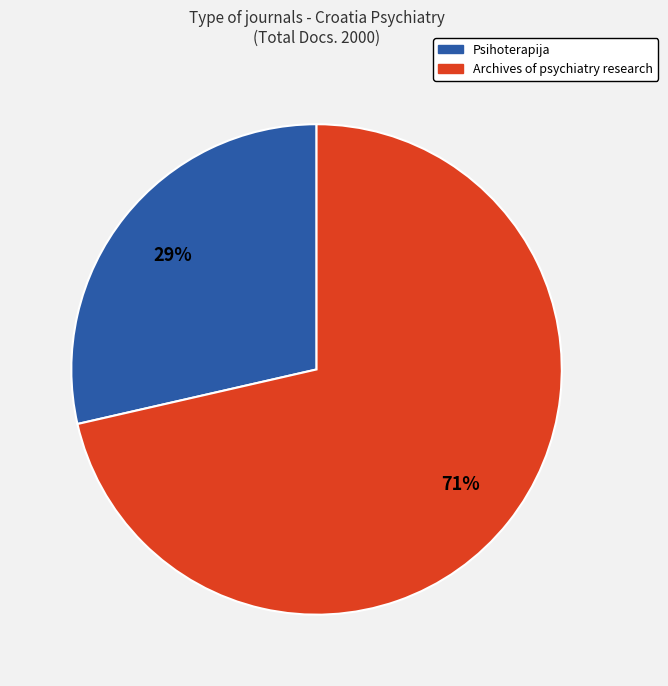

What is the ratio of the value at Psihoterapija to the value at Archives of psychiatry research?

0.4